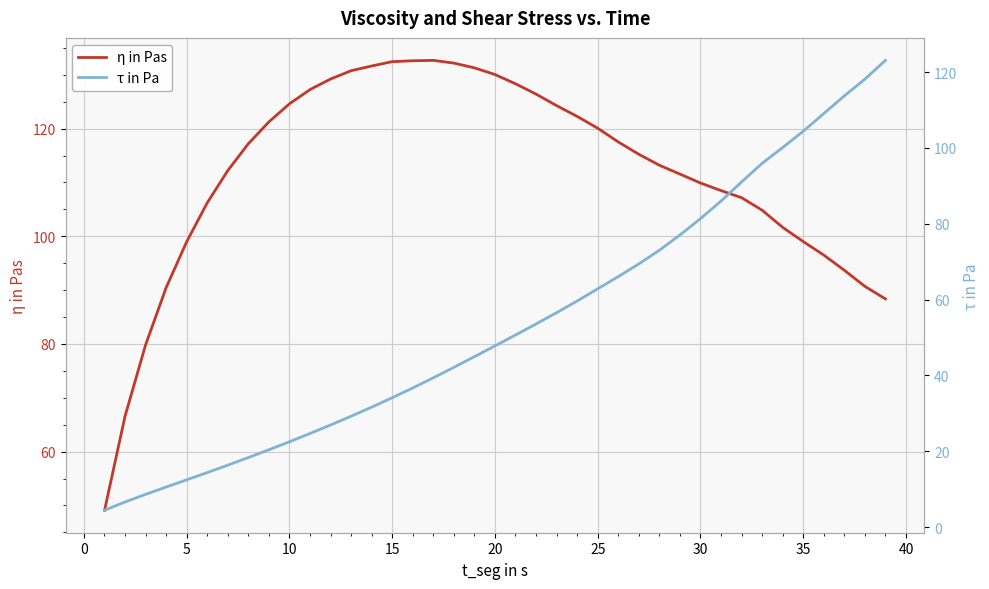

What is the average value of the η in Pas series?

111.7